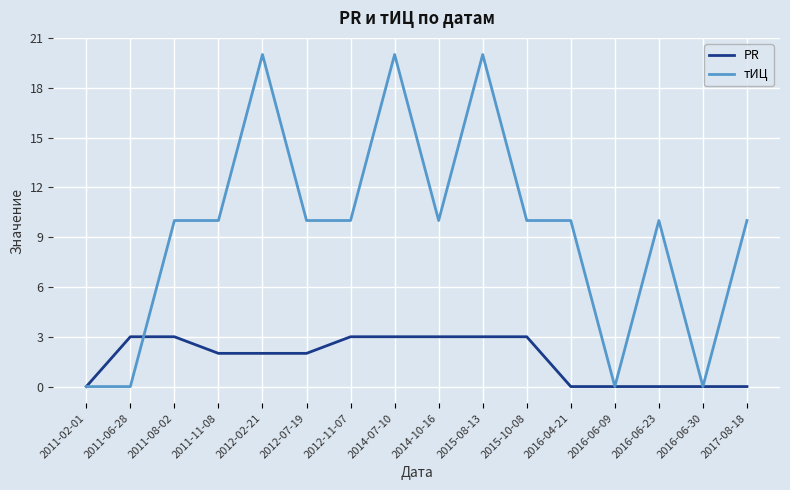

Which series has the largest total across all categories?

тИЦ